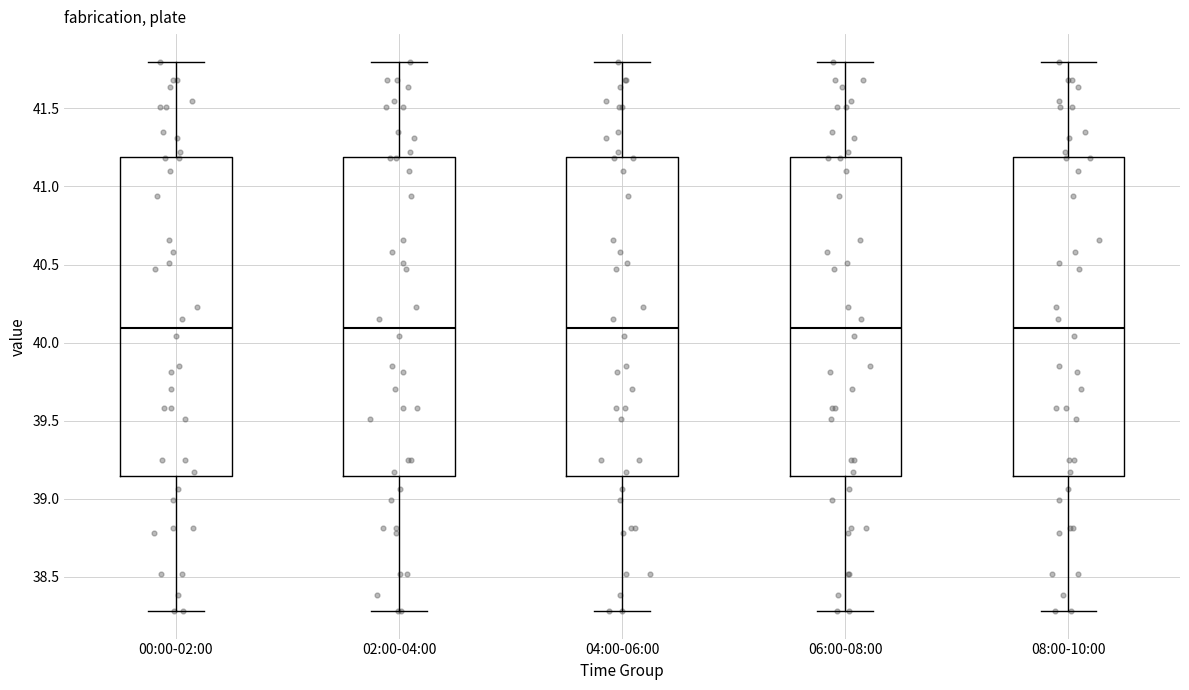

Where does the upper whisker of the box for 00:00-02:00 end on the y-axis? The values are not printed on the chart, so give them approximately, as read against the axis.

41.80